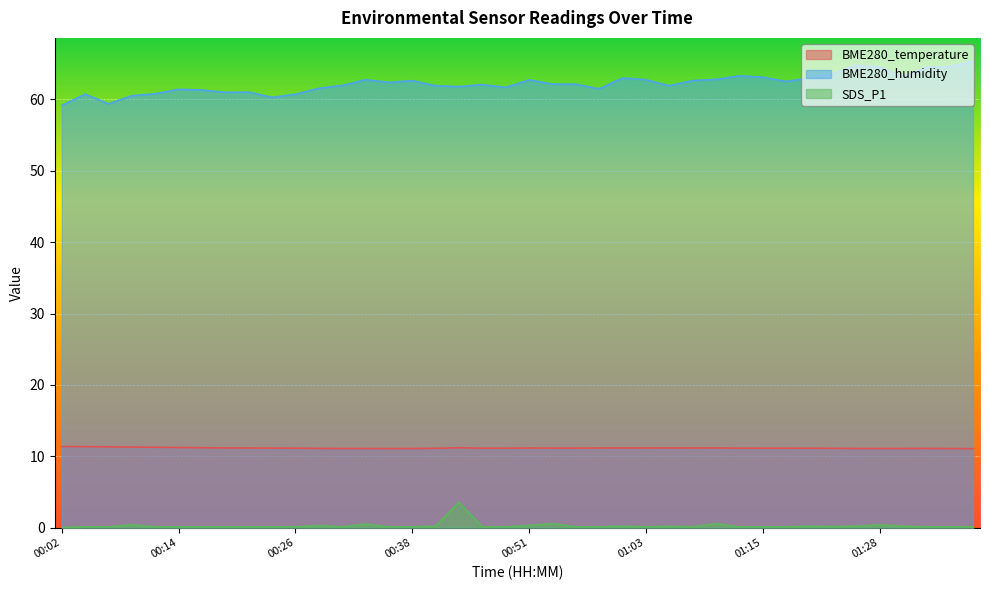

Which label corresponds to the smallest value in the chart?

00:02